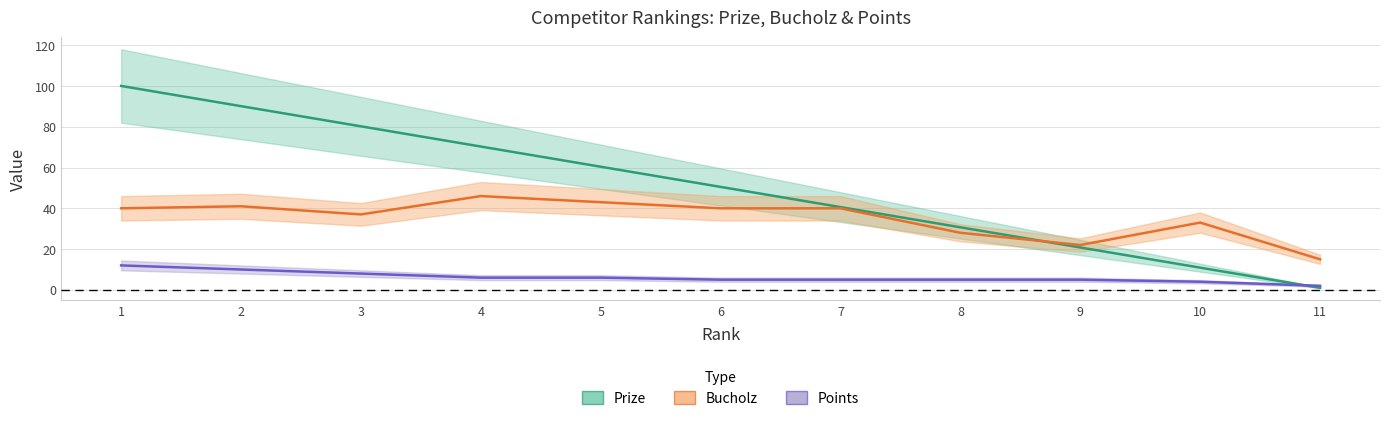

What is the sum of all Points values?

68.0